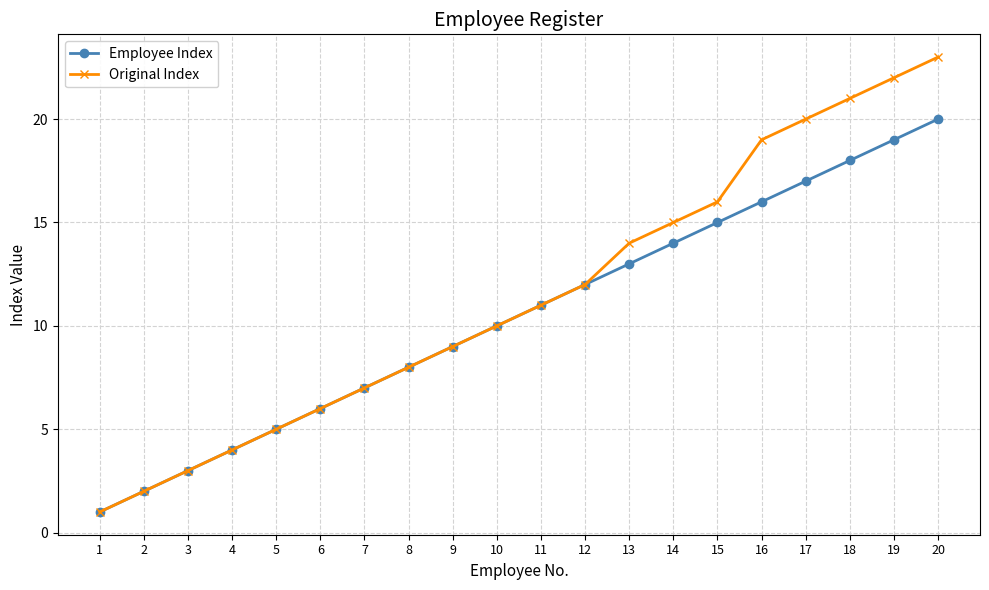

True or false: Employee Index has more than 2 interior local peaks.

False